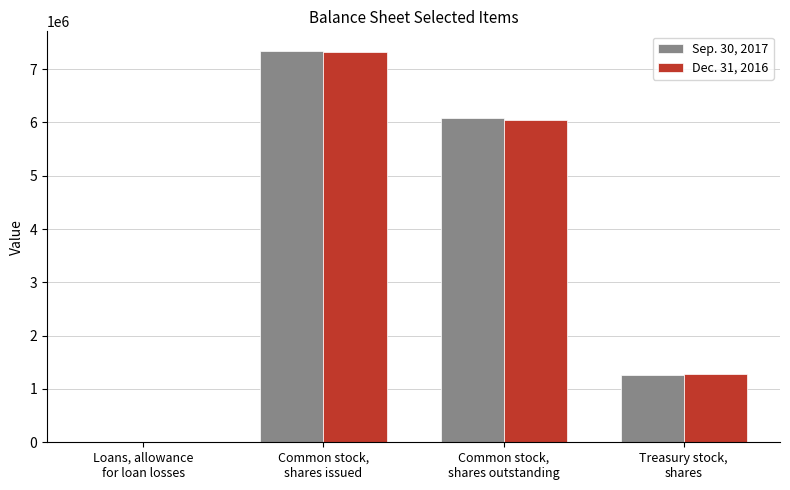

What is the difference between the Sep. 30, 2017 values at Loans, allowance
for loan losses and Common stock,
shares outstanding?

6072546